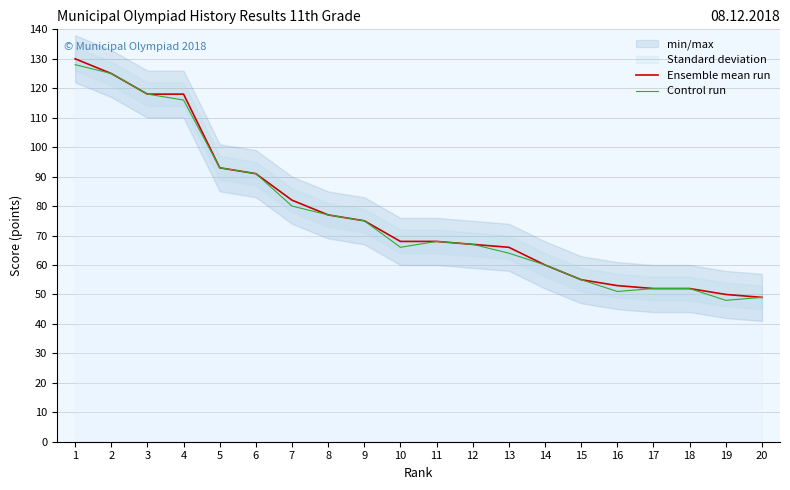

What is the difference between the maximum and minimum values in the Control run series?

80